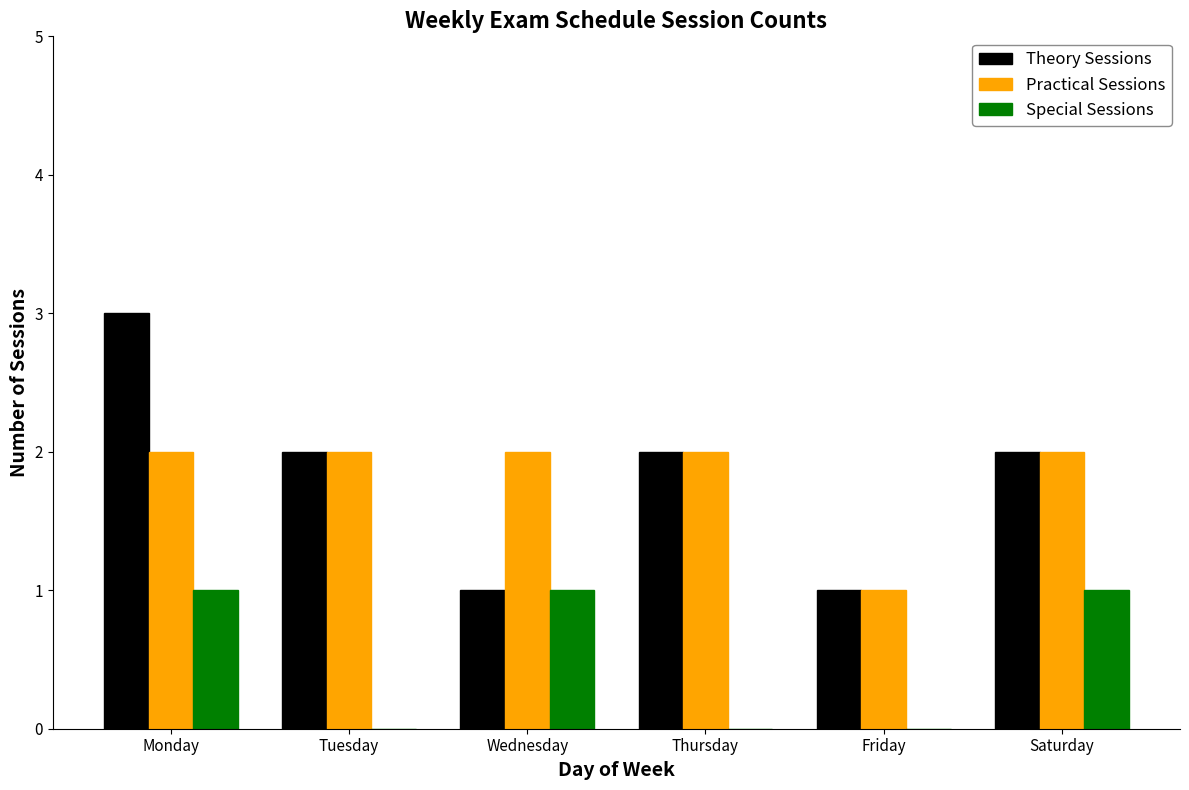

Count the Practical Sessions values in the range 2 to 3.

5